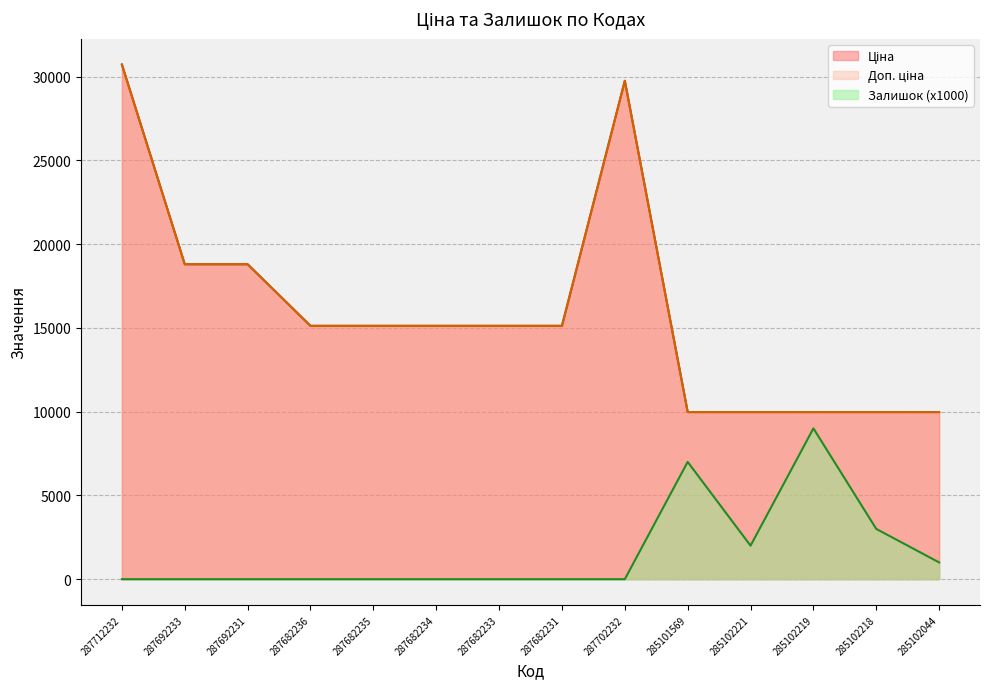

What is the approximate value of Ціна at 287692231?

18796.8